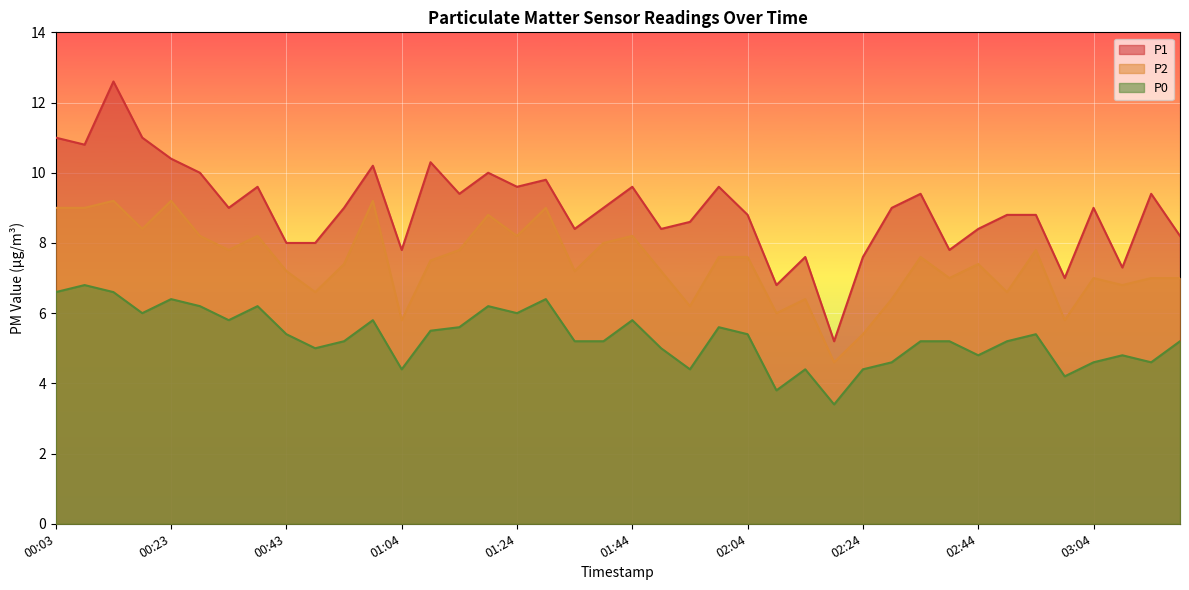

Which series has the largest total across all categories?

P1